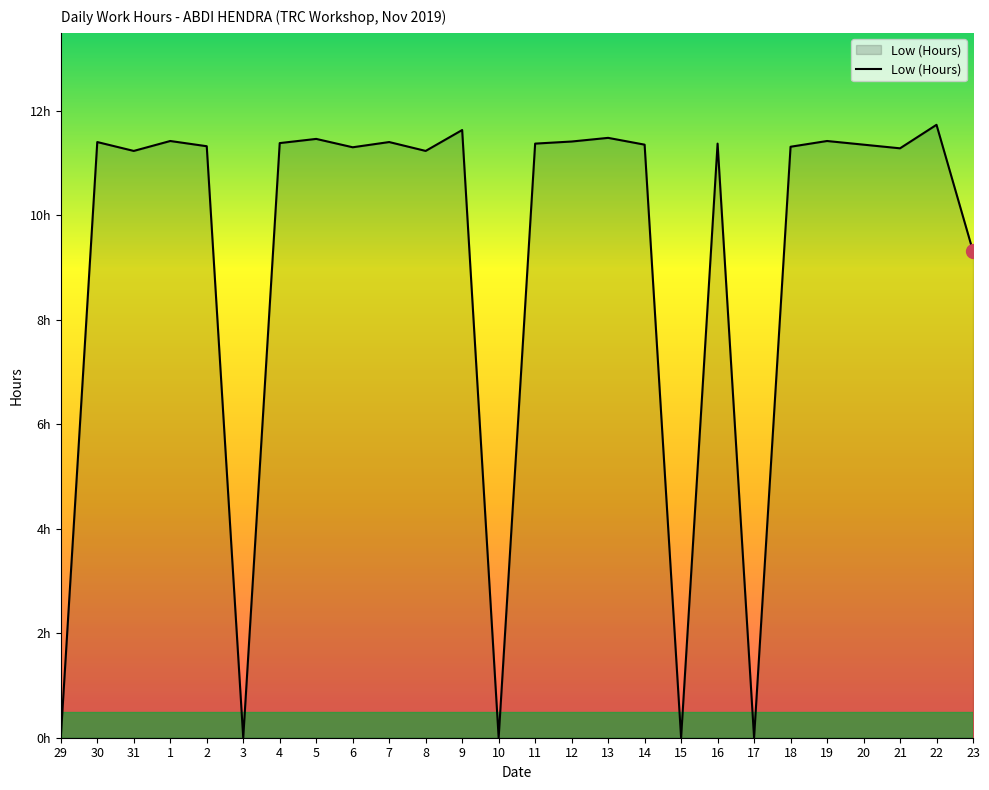

True or false: there are more than 1 points higher than both neighbors.

True